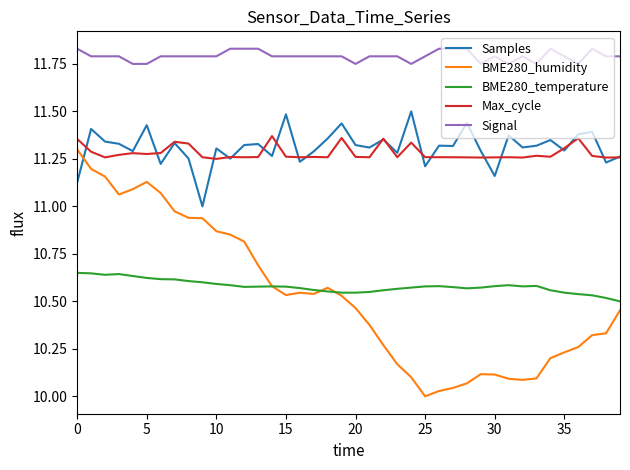

True or false: Signal has more than 0 points higher than both neighbors.

True